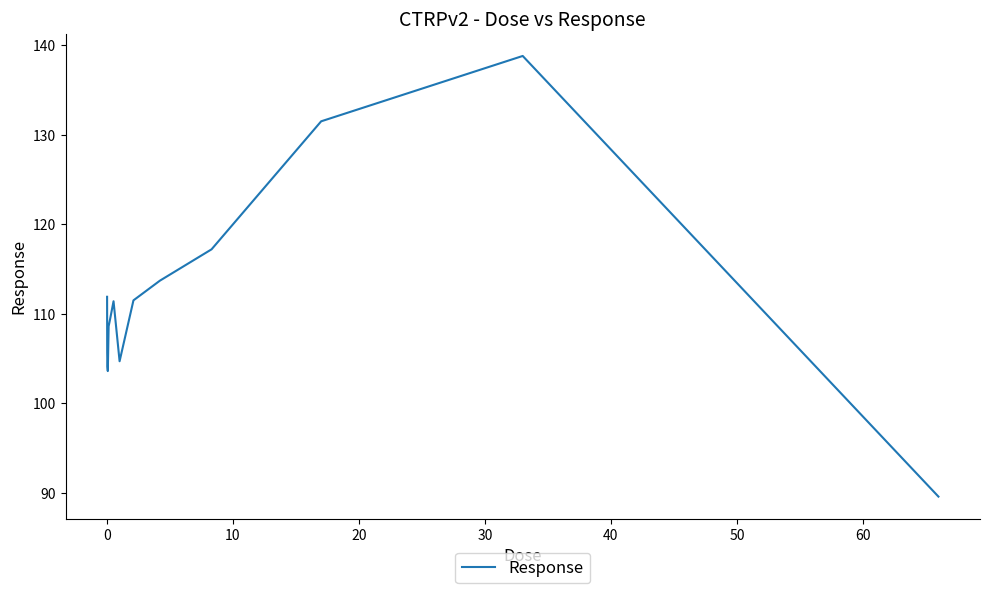

How many lines are shown in the chart?

1